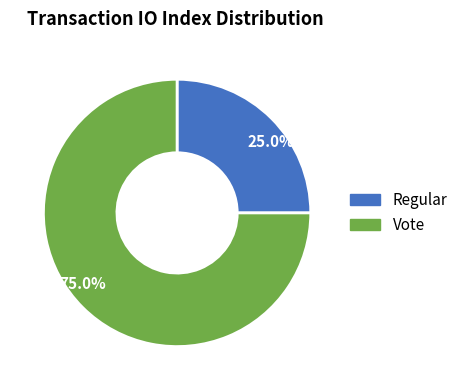

How many segments does this pie chart have?

2